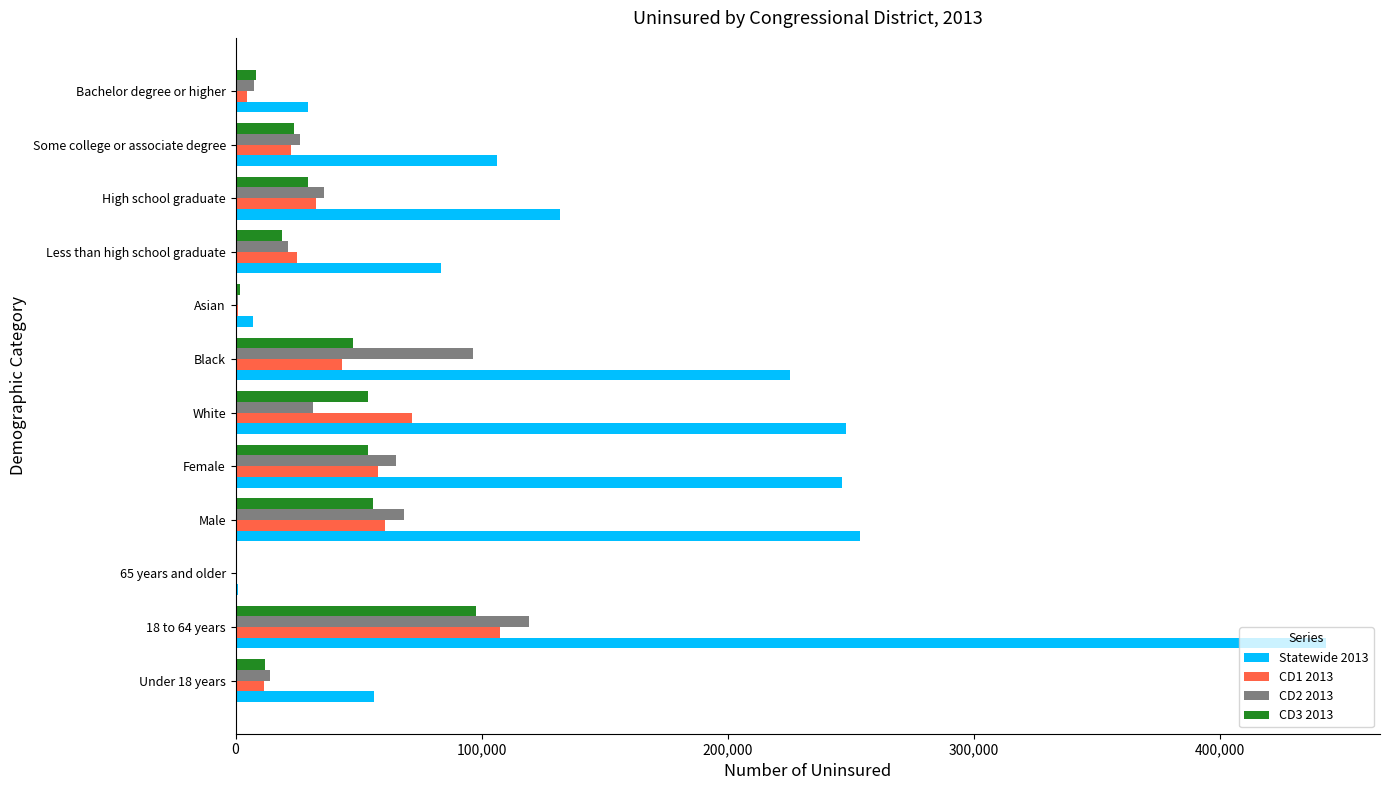

True or false: CD1 2013 has a value of 60826 at Male.

True